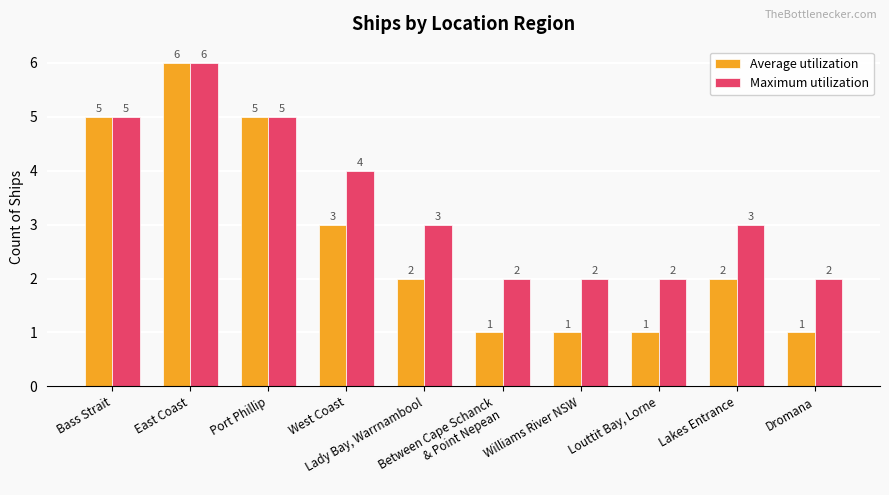

Reading right to left, what are all the values shown in this chart?

Average utilization: 1	2	1	1	1	2	3	5	6	5
Maximum utilization: 2	3	2	2	2	3	4	5	6	5